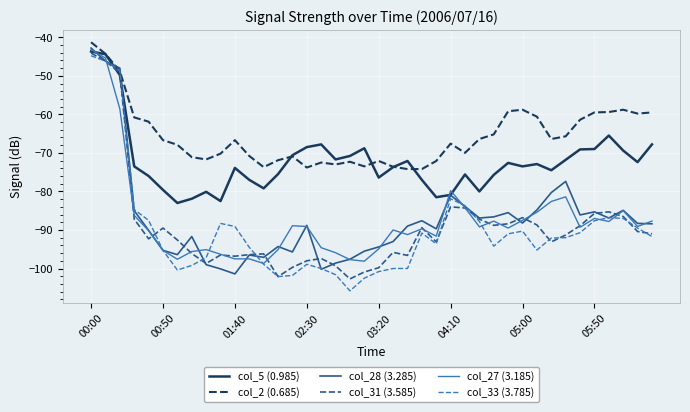

Which series has the largest total across all categories?

col_2 (0.685)